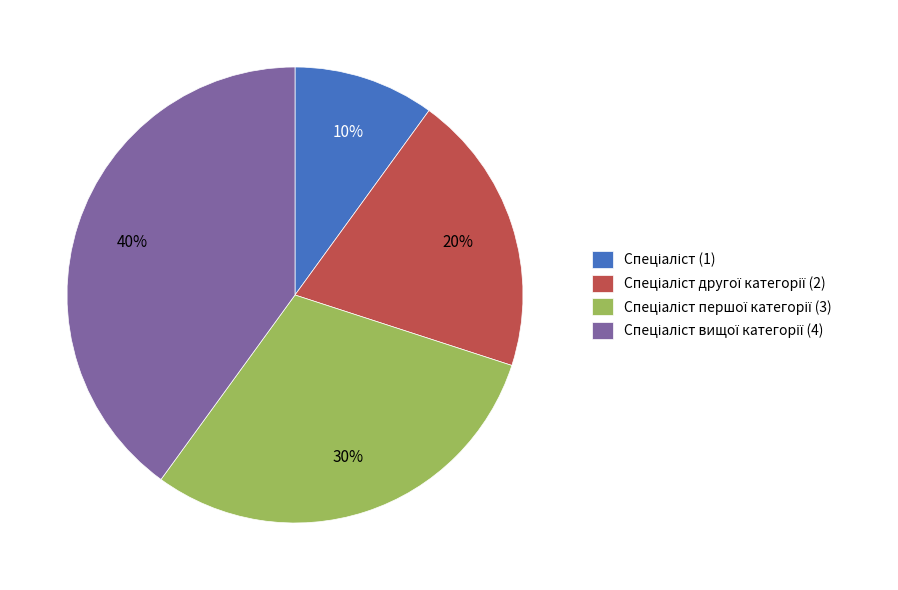

Count the number of slices in the pie.

4